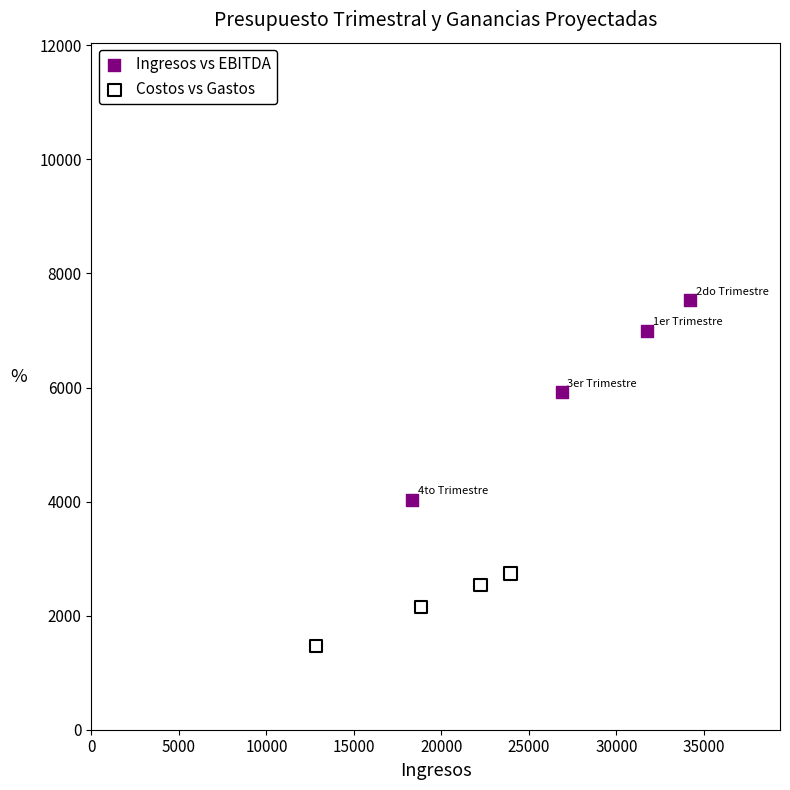

Which series has the widest spread of Y values?

Ingresos vs EBITDA